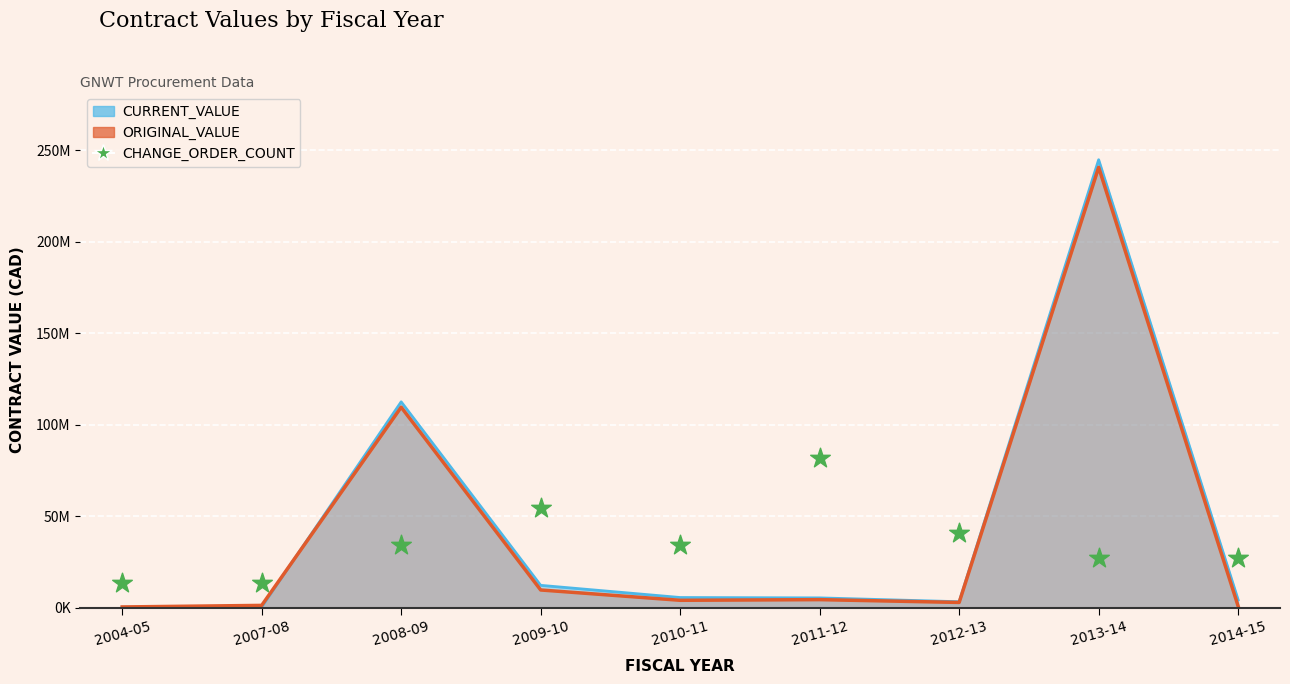

What is the change in value from 2010-11 to 2014-15?

-6799131.6